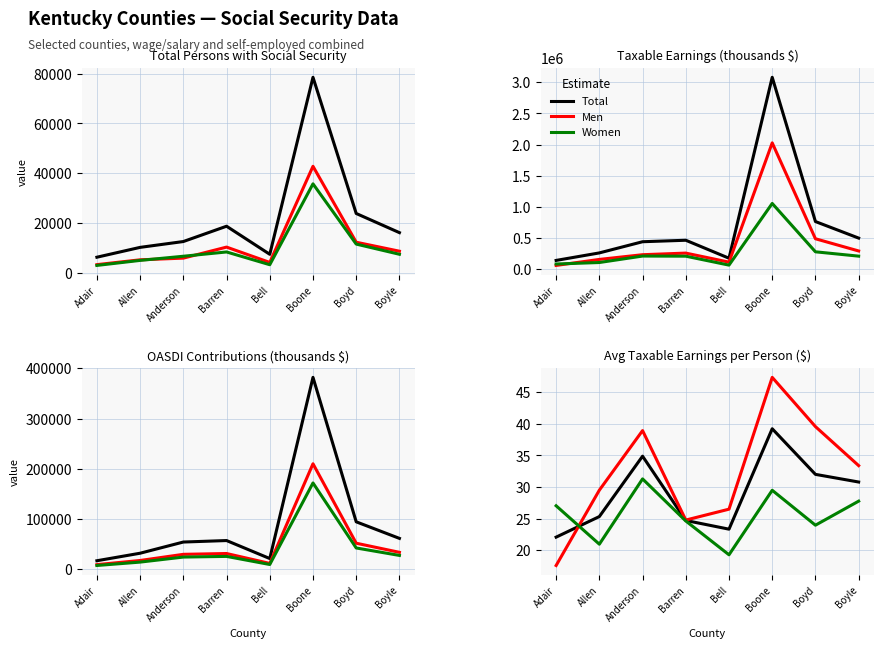

True or false: Men OASDI has a value of 4288.6 at Bell.

False